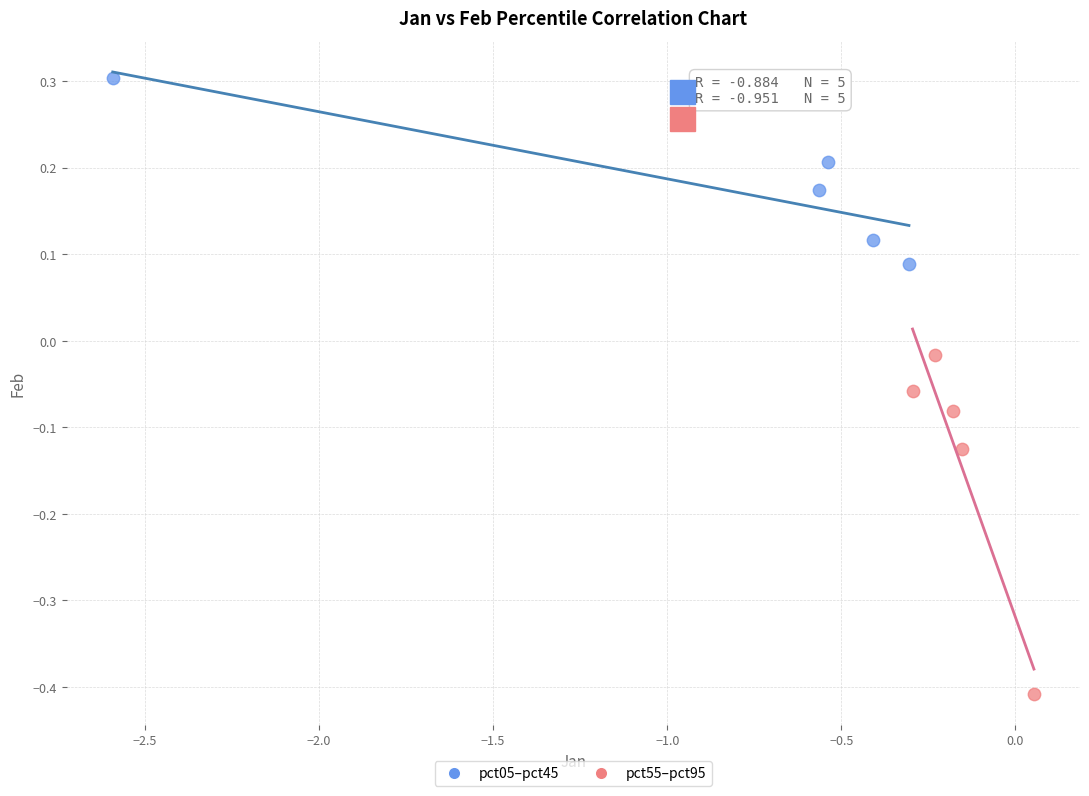

What are all the series names shown in the legend?

pct05–pct45, pct55–pct95